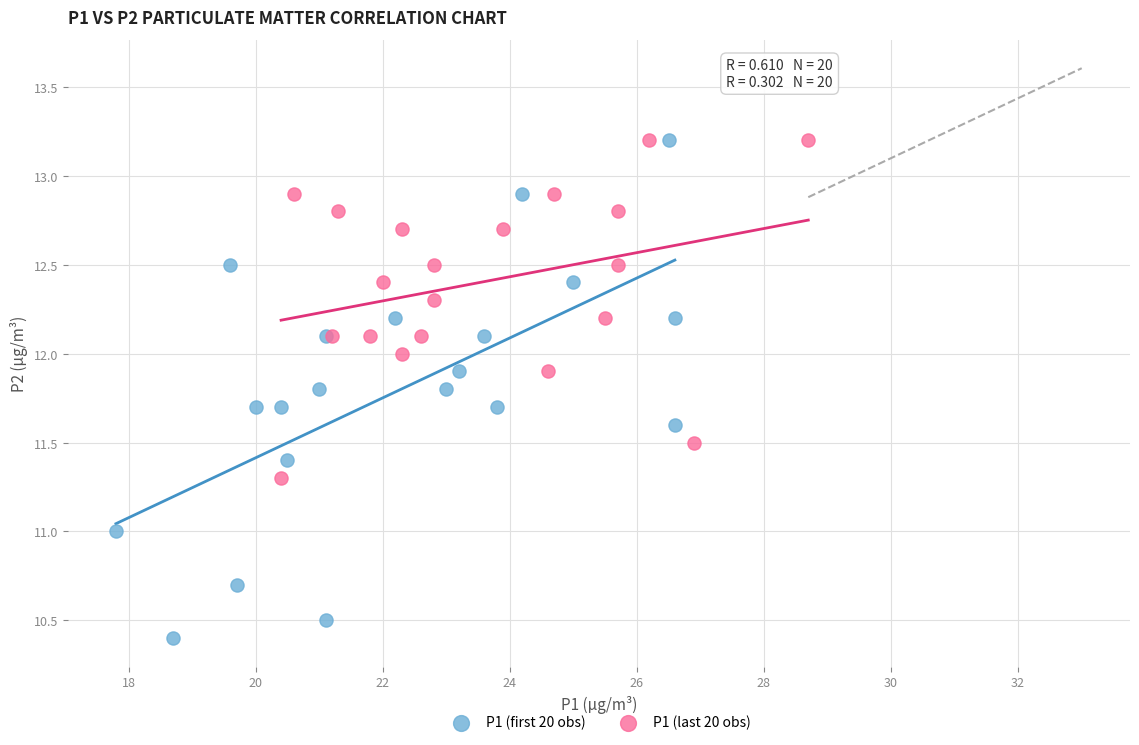

Which series has the widest spread of Y values?

P1 (first 20 obs)